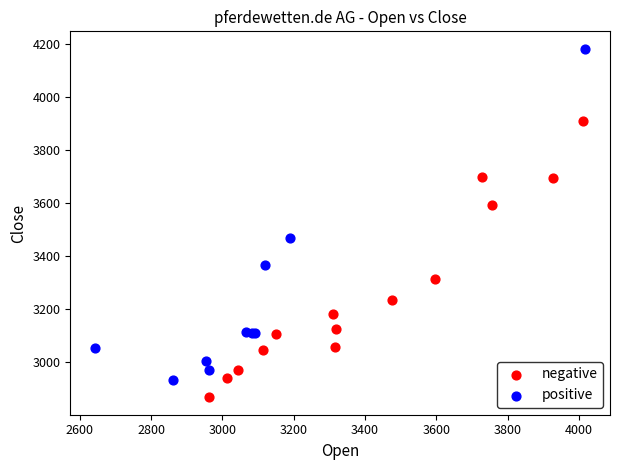

Which series reaches the minimum Y coordinate?

negative